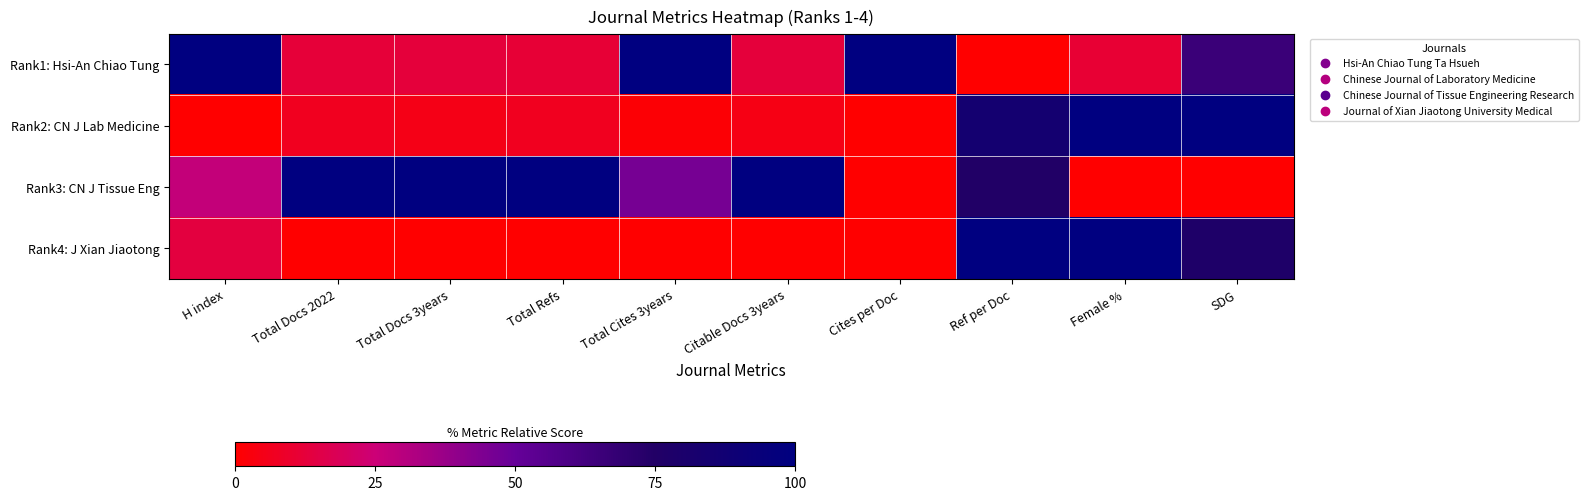

Which has a higher value, Ref per Doc or Total Docs 2022?

Total Docs 2022